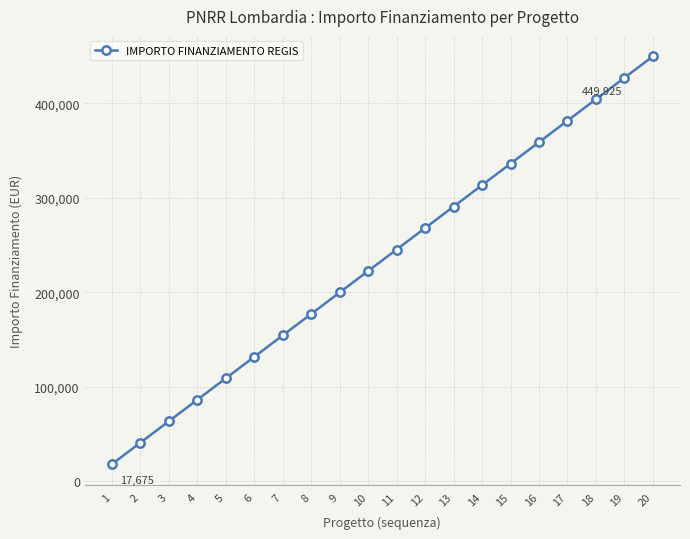

Reading left to right, transcribe all the data shown in this chart.

1=17674.8	2=40424.8	3=63174.8	4=85924.8	5=108674.8	6=131424.8	7=154174.8	8=176924.8	9=199674.8	10=222424.8	11=245174.8	12=267924.8	13=290674.8	14=313424.8	15=336174.8	16=358924.8	17=381674.8	18=404424.8	19=427174.8	20=449924.8